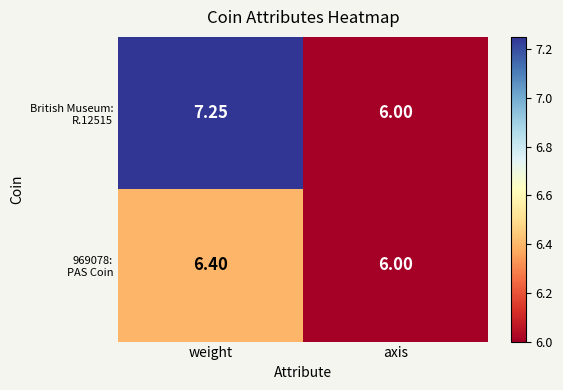

At which category is the sum across all series the highest?

weight